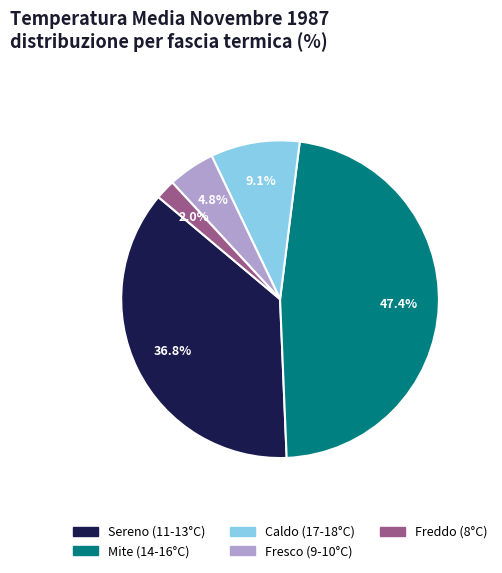

Does any single category account for the majority?

No